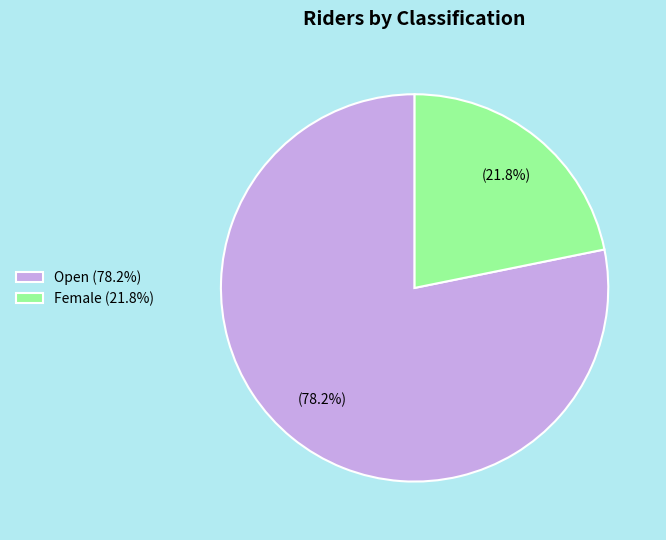

Count the number of slices in the pie.

2